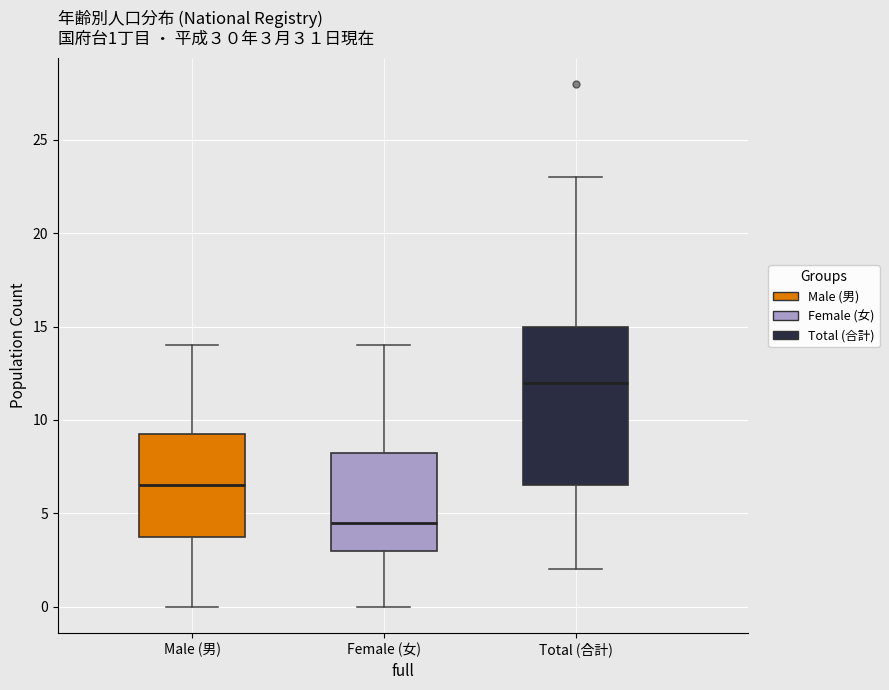

Which box has the lowest median line?

Female (女)